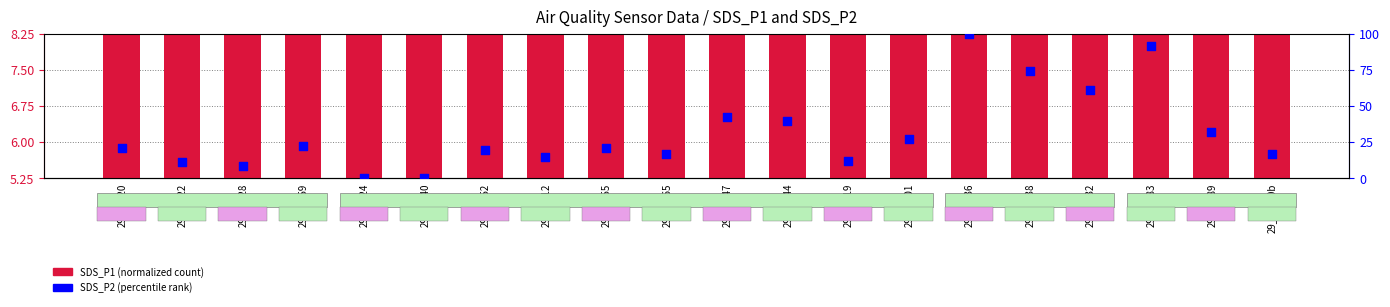

At which category is the sum across all series the highest?

29_20036